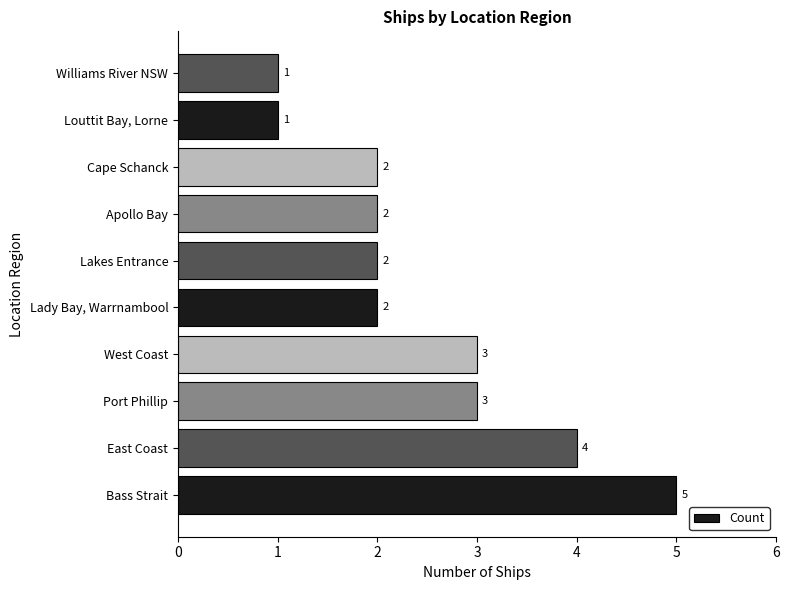

Is it true that the value at Lady Bay, Warrnambool is 2?

True